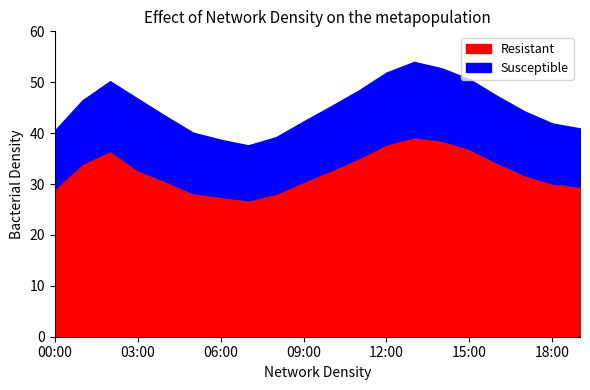

What is the total value across all series at 00:00?

40.5